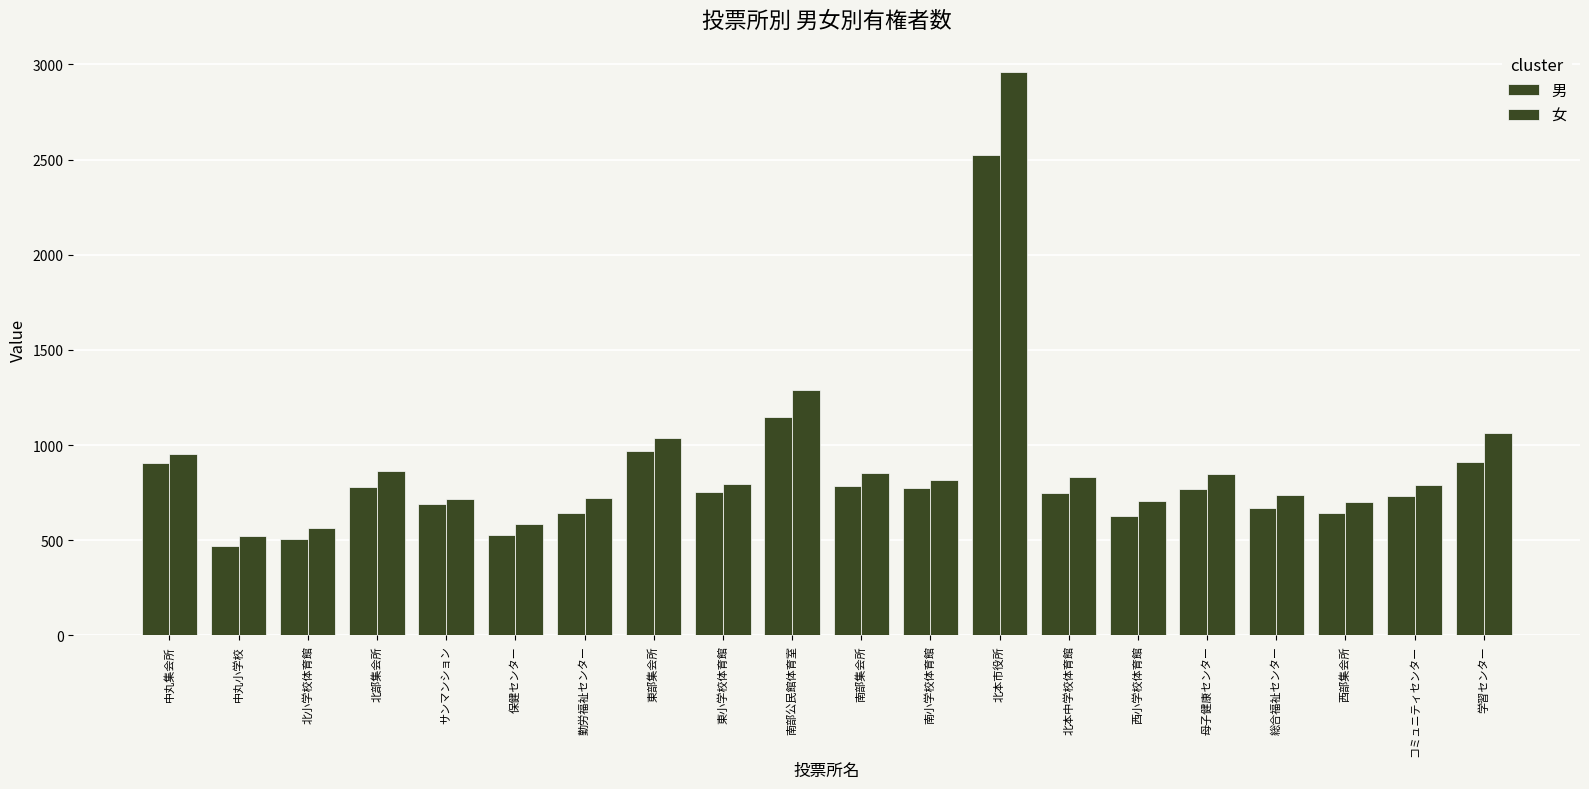

How many data points in 女 are less than 816?

10